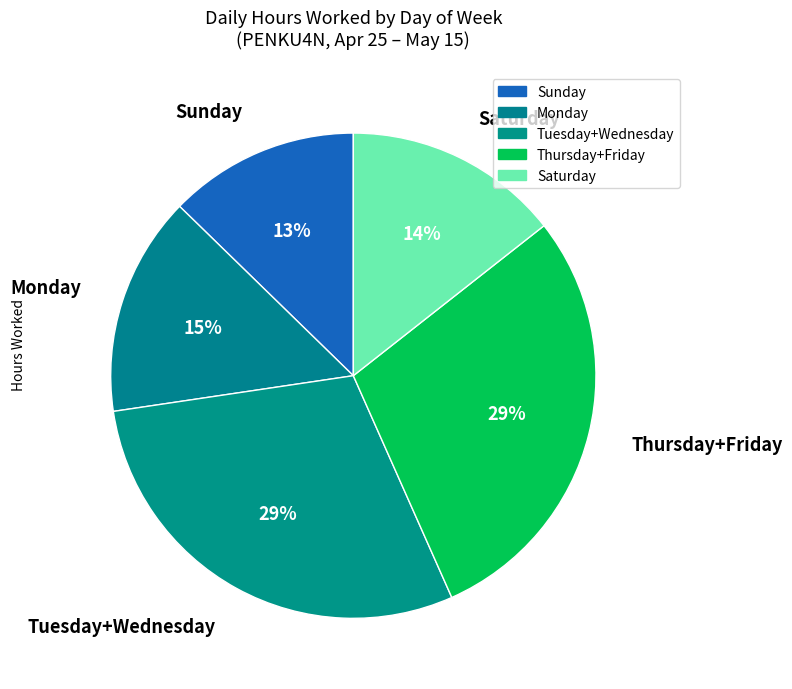

How many segments does this pie chart have?

5